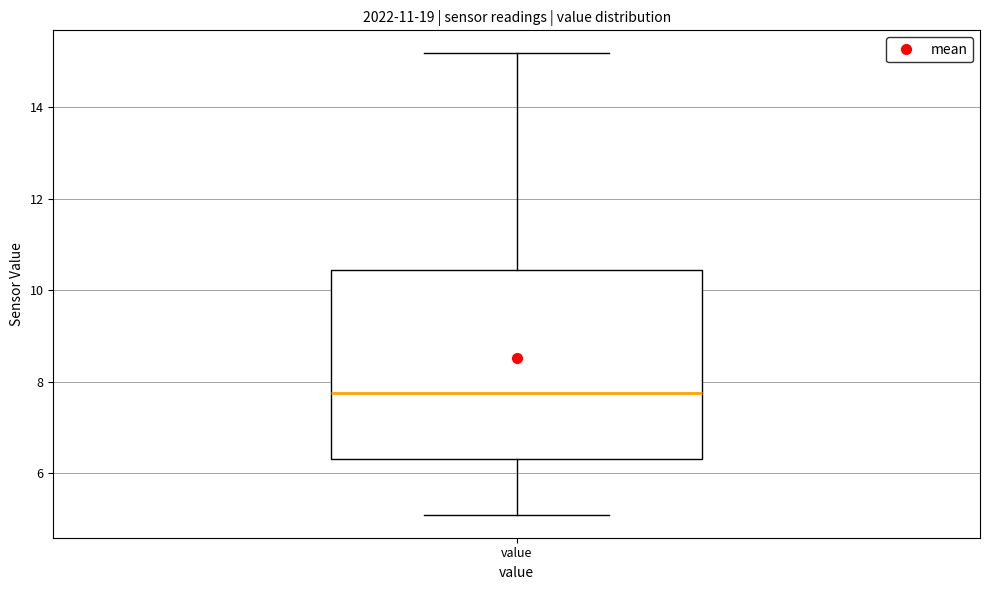

Read this box plot against the y-axis: the position of the median line, the range covered by the box, and the ends of both whiskers. The values are not printed on the chart, so give them approximately, as read against the axis.

median 7.8, box 6.4 to 10.4, whiskers 5.2 to 15.2